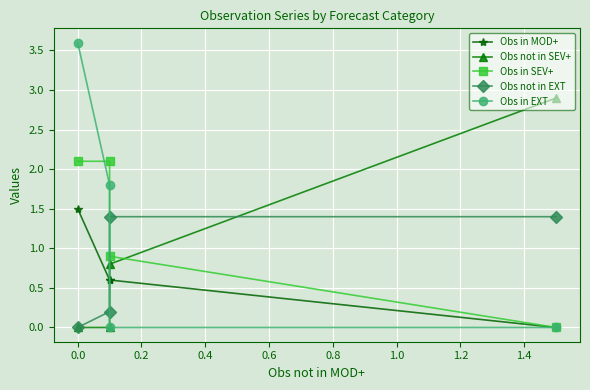

Is it true that Obs not in SEV+ equals 1.4 at 0.0?

False